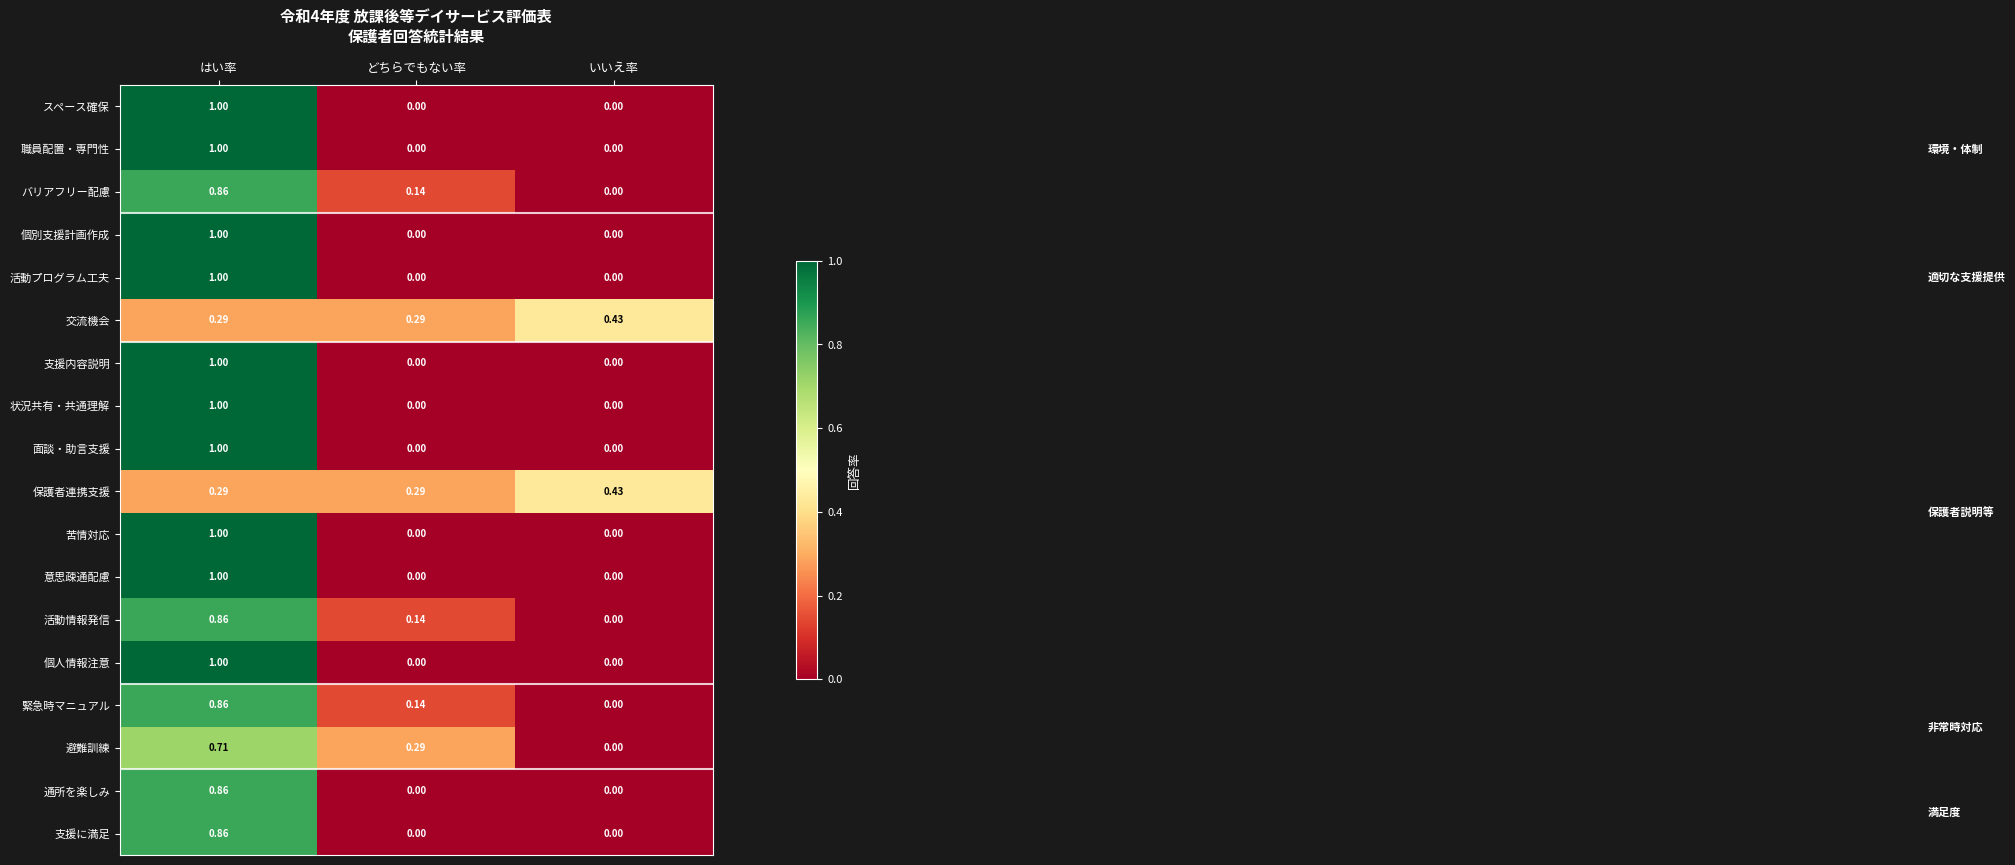

Which series changed the most between どちらでもない率 and いいえ率?

避難訓練